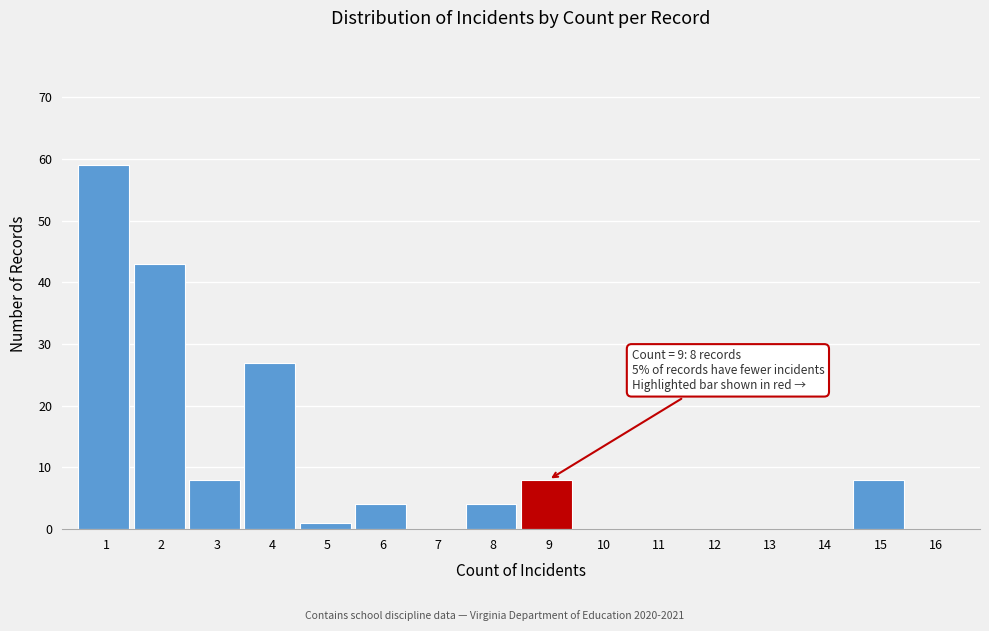

Reading left to right, transcribe all the data shown in this chart.

1=59	2=43	3=8	4=27	5=1	6=4	7=0	8=4	9=8	10=0	11=0	12=0	13=0	14=0	15=8	16=0